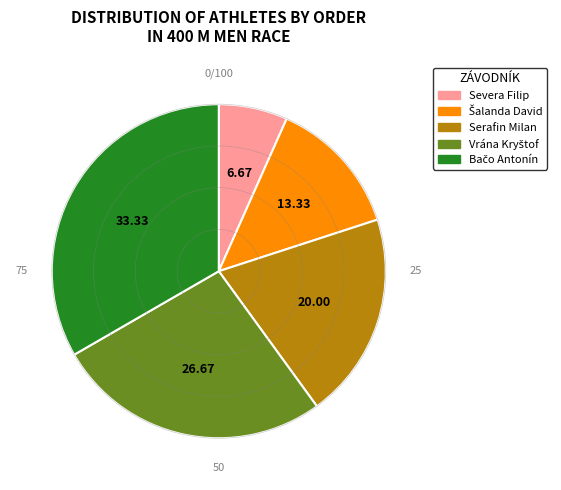

Is there any slice that represents more than half of the pie?

No